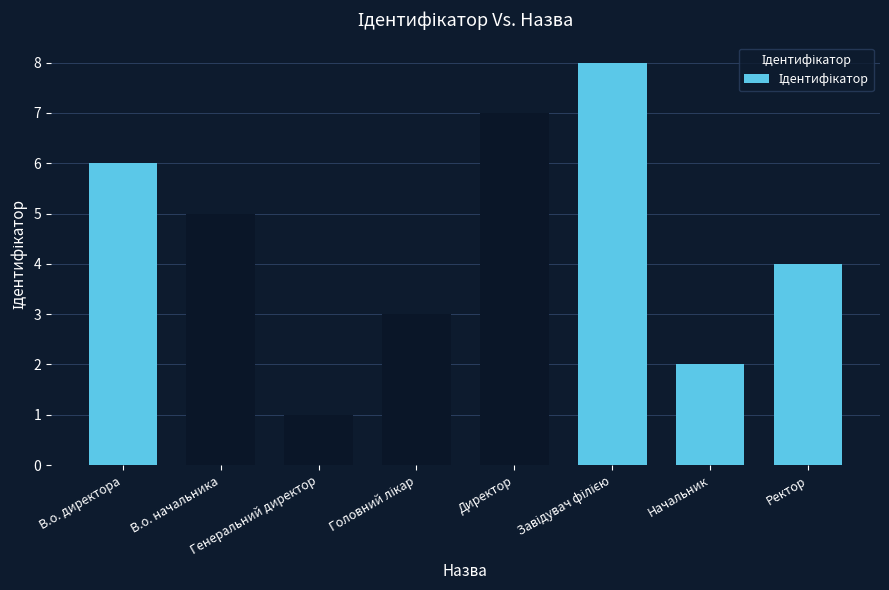

Reading right to left, transcribe all the data shown in this chart.

4	2	8	7	3	1	5	6